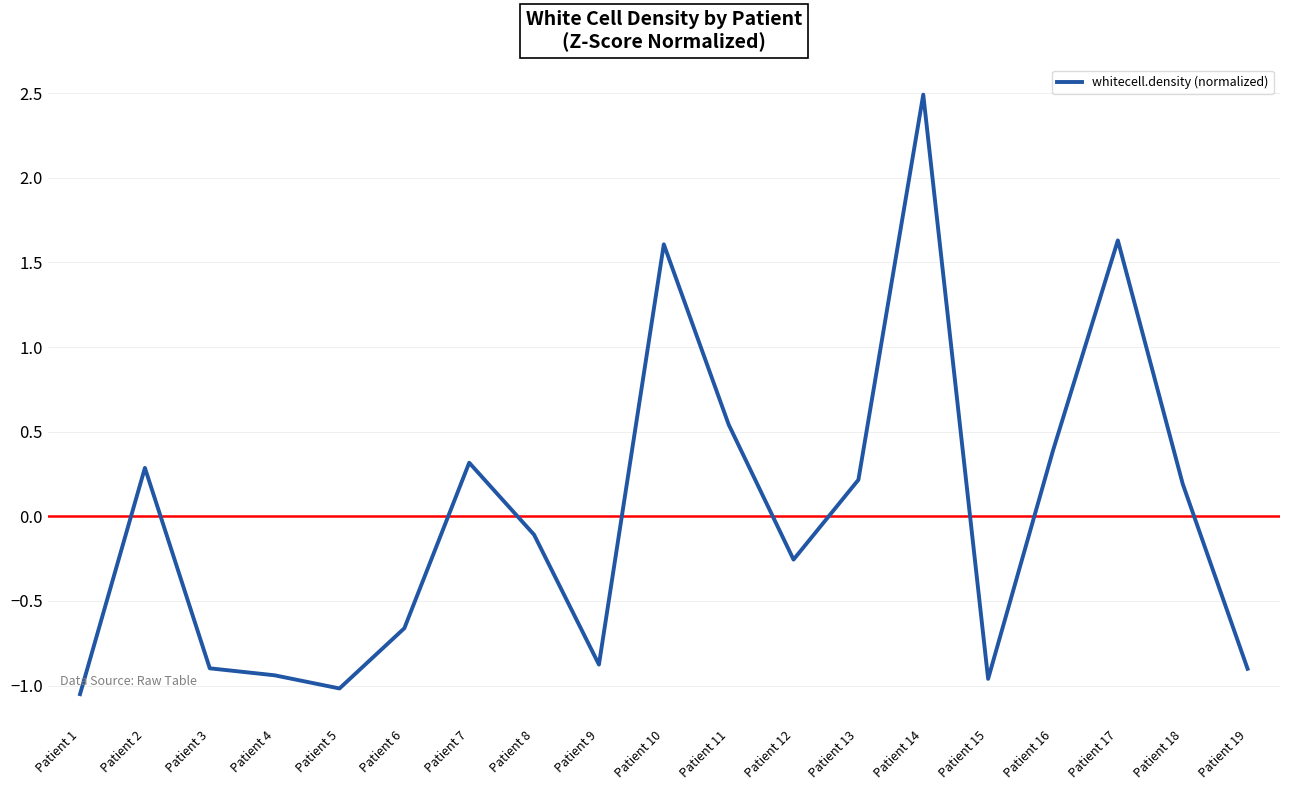

How many lines are shown in the chart?

1